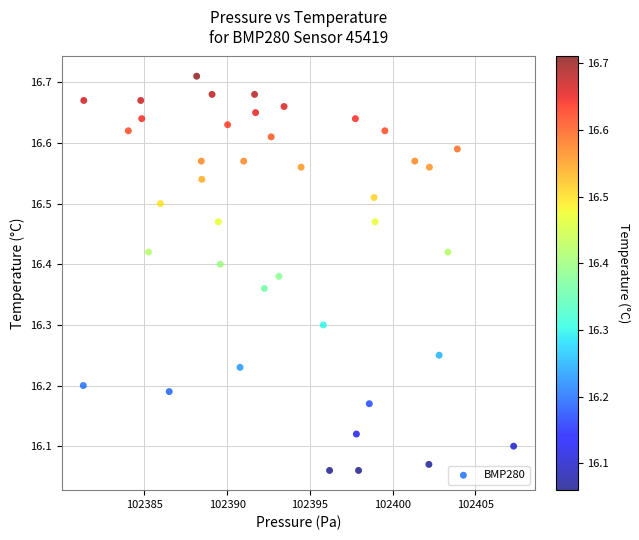

What is the range of X values (max minus min)?

26.0